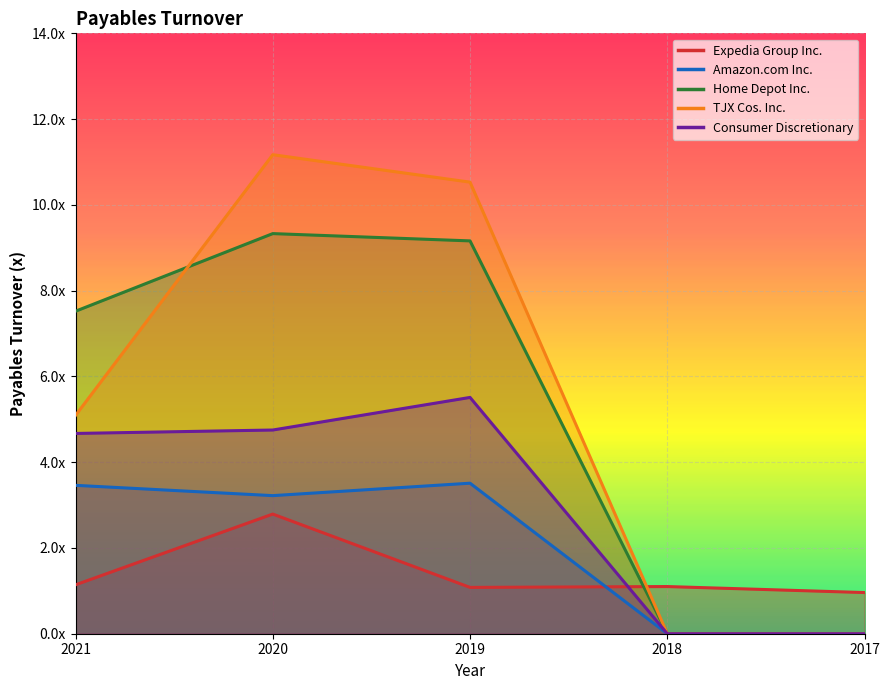

Is the value of Amazon.com Inc. at 2021 greater than the value of TJX Cos. Inc. at 2021?

No